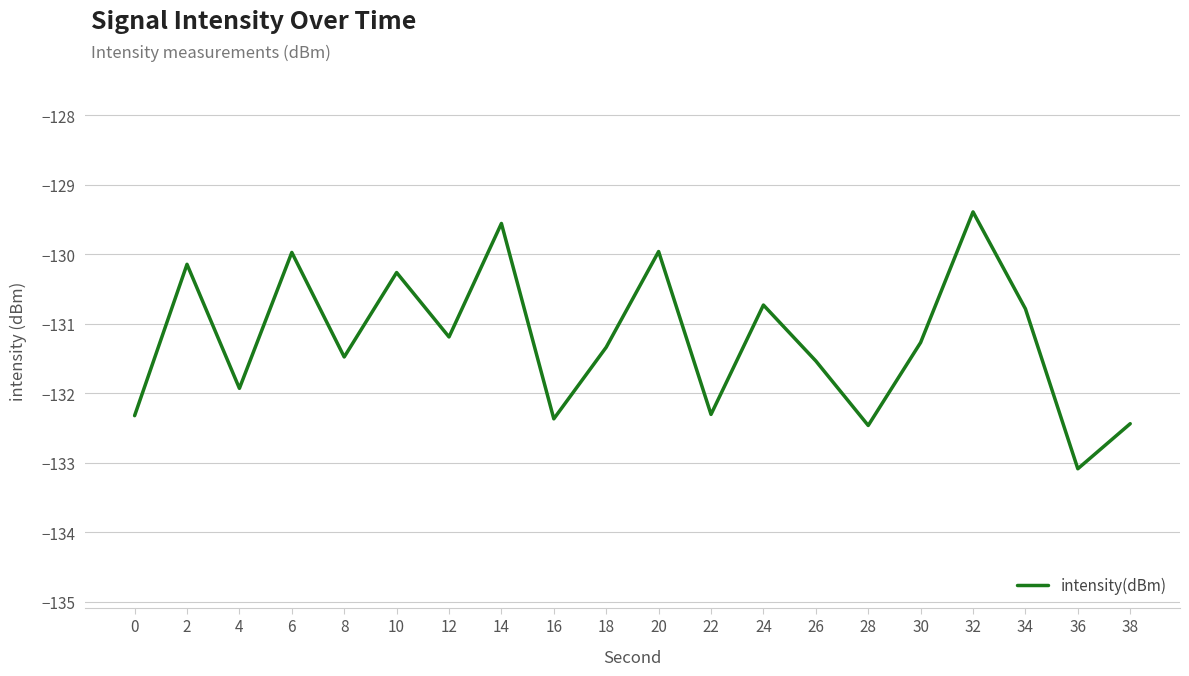

What is the change in value from 28 to 36?

-0.6